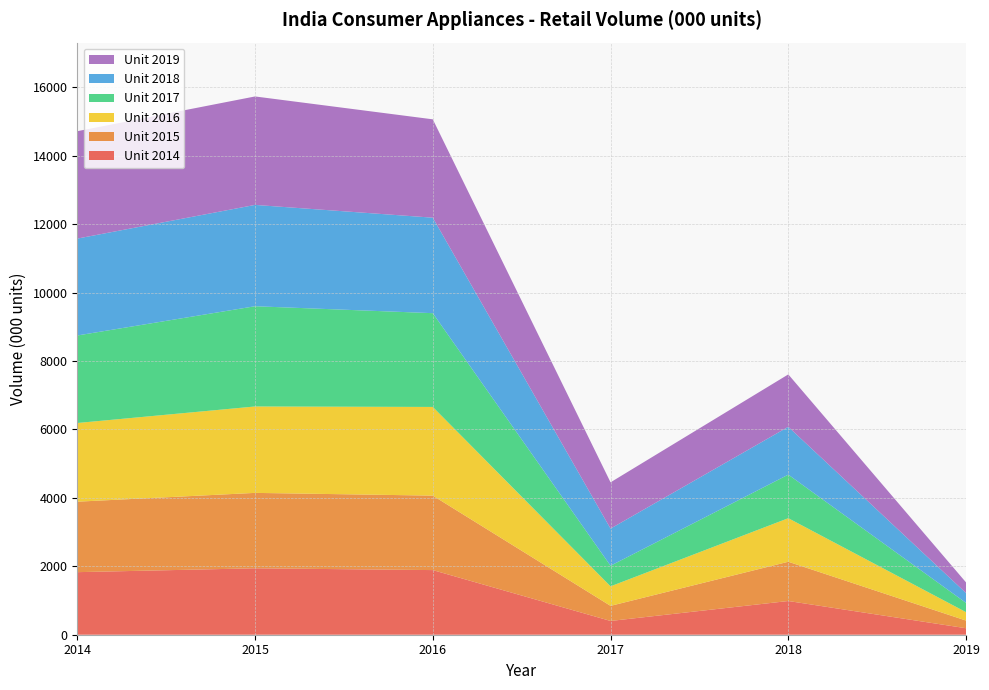

Reading left to right, transcribe all the data shown in this chart.

Unit 2014: 1828.4	1941.1	1888.9	402.3	985.5	189.5
Unit 2015: 2059.3	2203.8	2176.2	441.2	1146.8	223.4
Unit 2016: 2299.4	2525.2	2591.5	570.6	1272.9	246.4
Unit 2017: 2557.5	2929.3	2740.2	602.1	1273.1	270.4
Unit 2018: 2831.6	2961.1	2790.5	1084.8	1397.4	288.2
Unit 2019: 3138.6	3169.5	2874.2	1352.5	1531.5	309.8